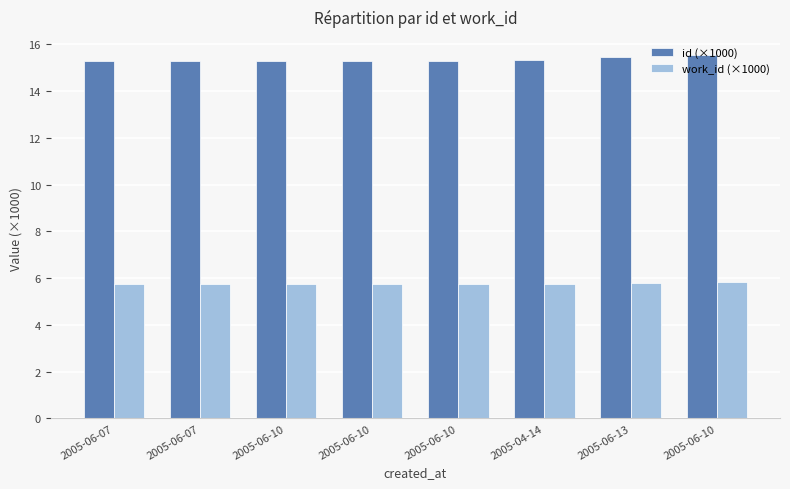

Is the value of work_id (×1000) at 2005-06-07 greater than the value of id (×1000) at 2005-06-13?

No